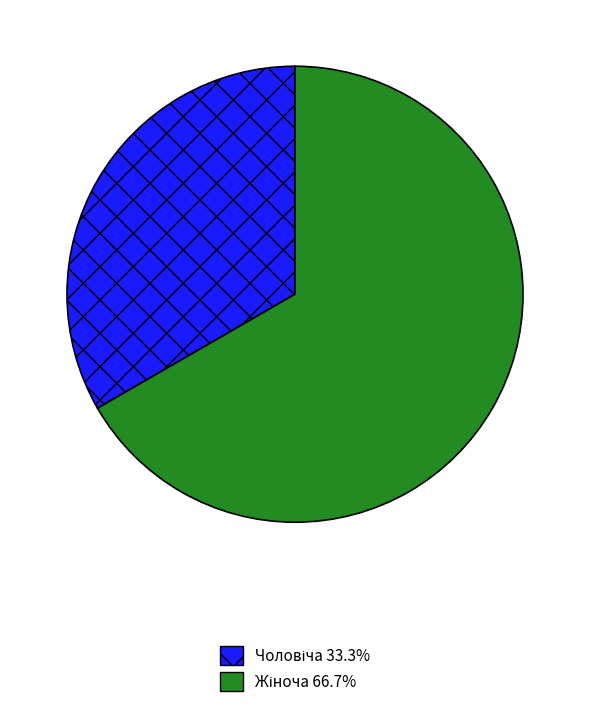

Does any single category account for the majority?

Yes